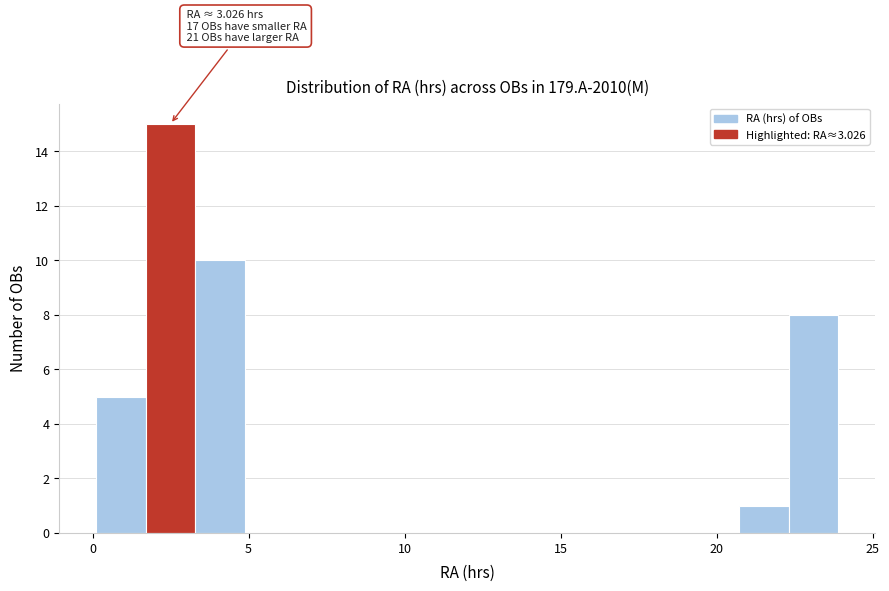

Read against the x-axis, roughly where is the centre of the tallest bar?

2.5